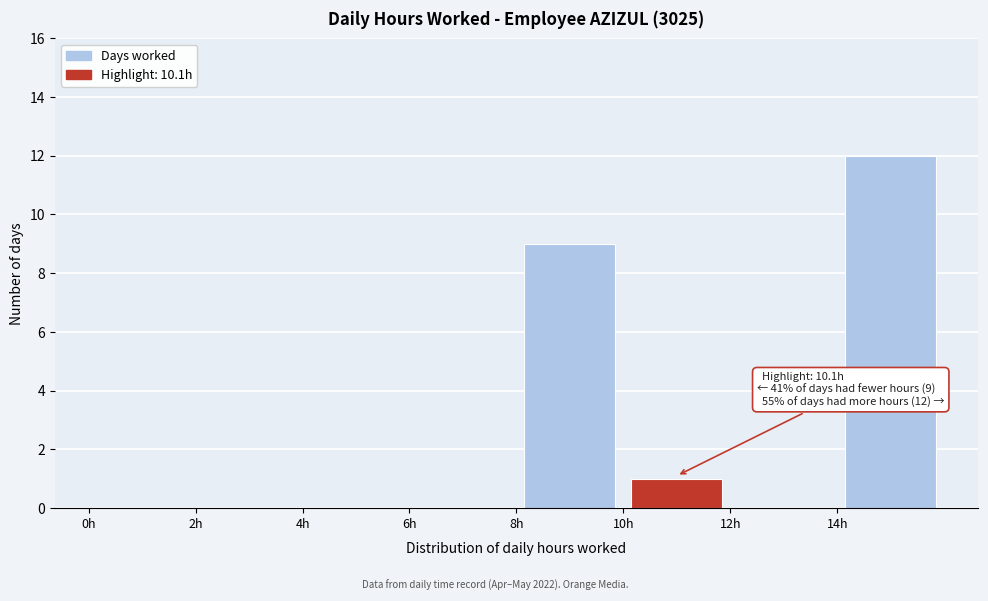

Which range on the x-axis has the tallest bar?

14 to 16